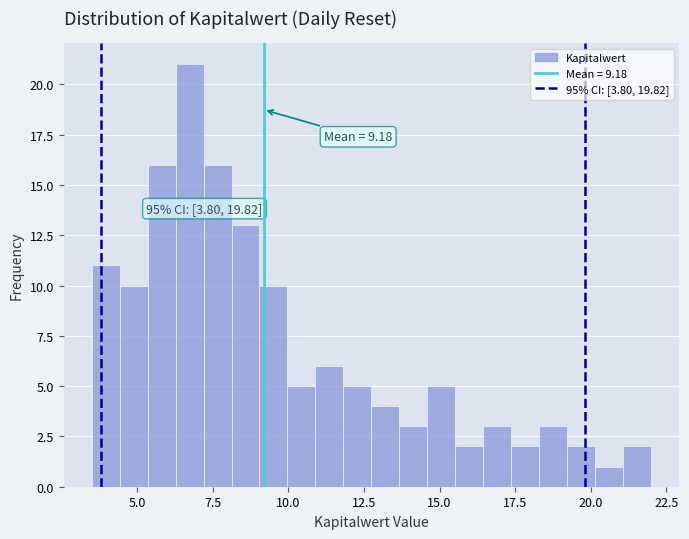

Around what value on the x-axis is the tallest bar? Give the approximate position of its centre, as read against the axis.

6.5